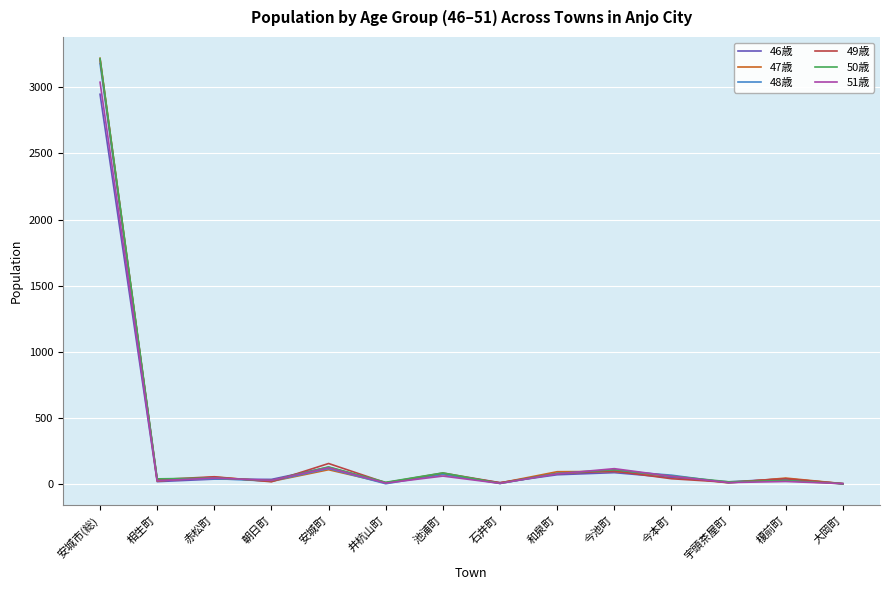

Is it true that 49歳 equals 3207 at 安城市(総)?

True